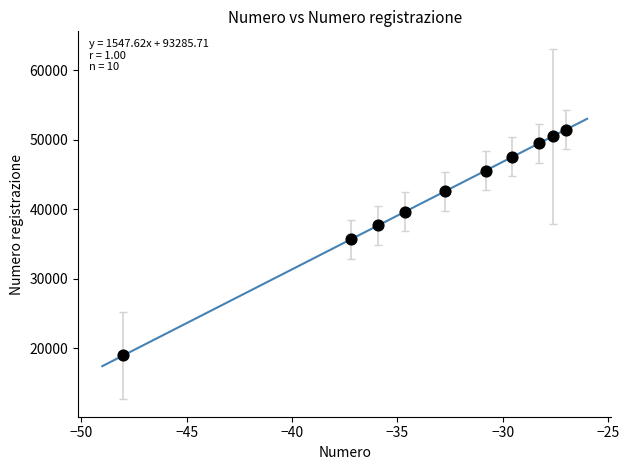

What is the range of Y values (max minus min)?

32500.0